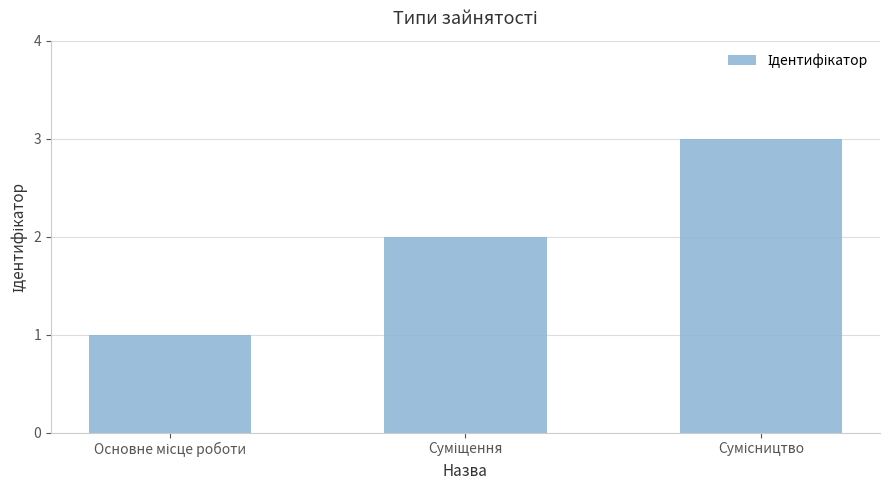

What is the greatest value displayed?

3